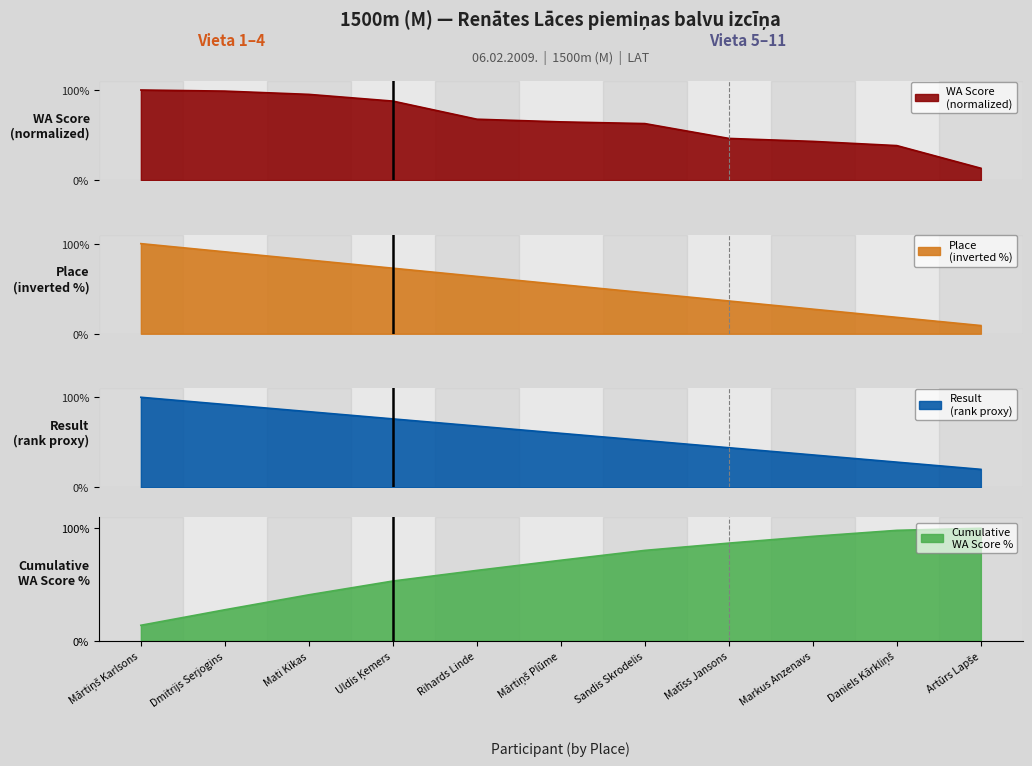

What is the label of the 10th point from the left?

Daniels Kārkliņš